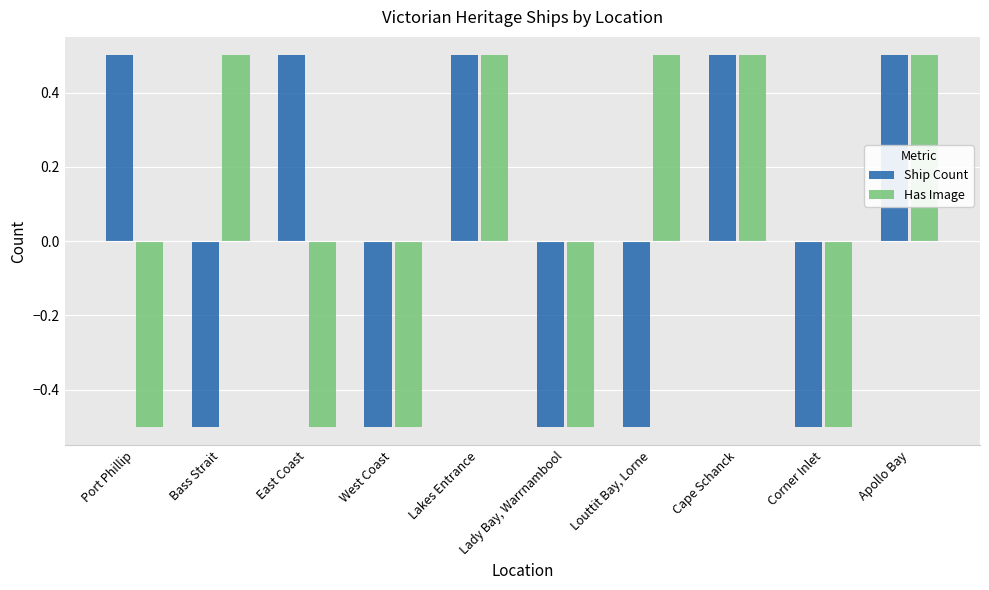

Is the value of Ship Count at East Coast greater than the value of Has Image at Port Phillip?

Yes